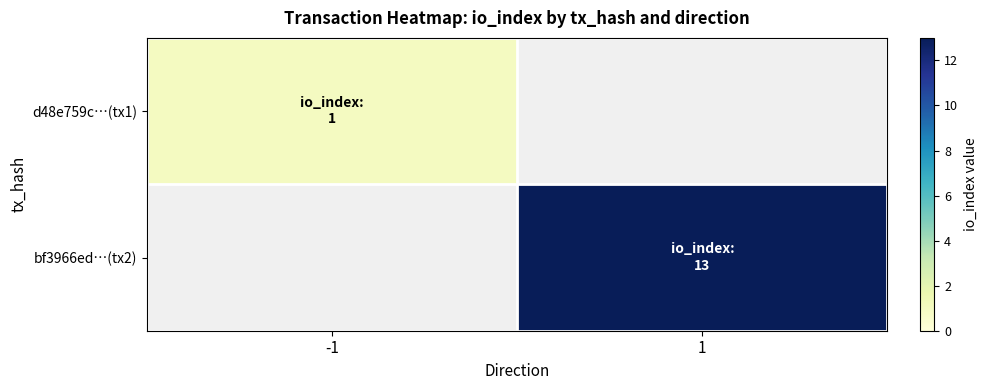

Is the value of bf3966ed…(tx2) at 1 greater than the value of d48e759c…(tx1) at 1?

No